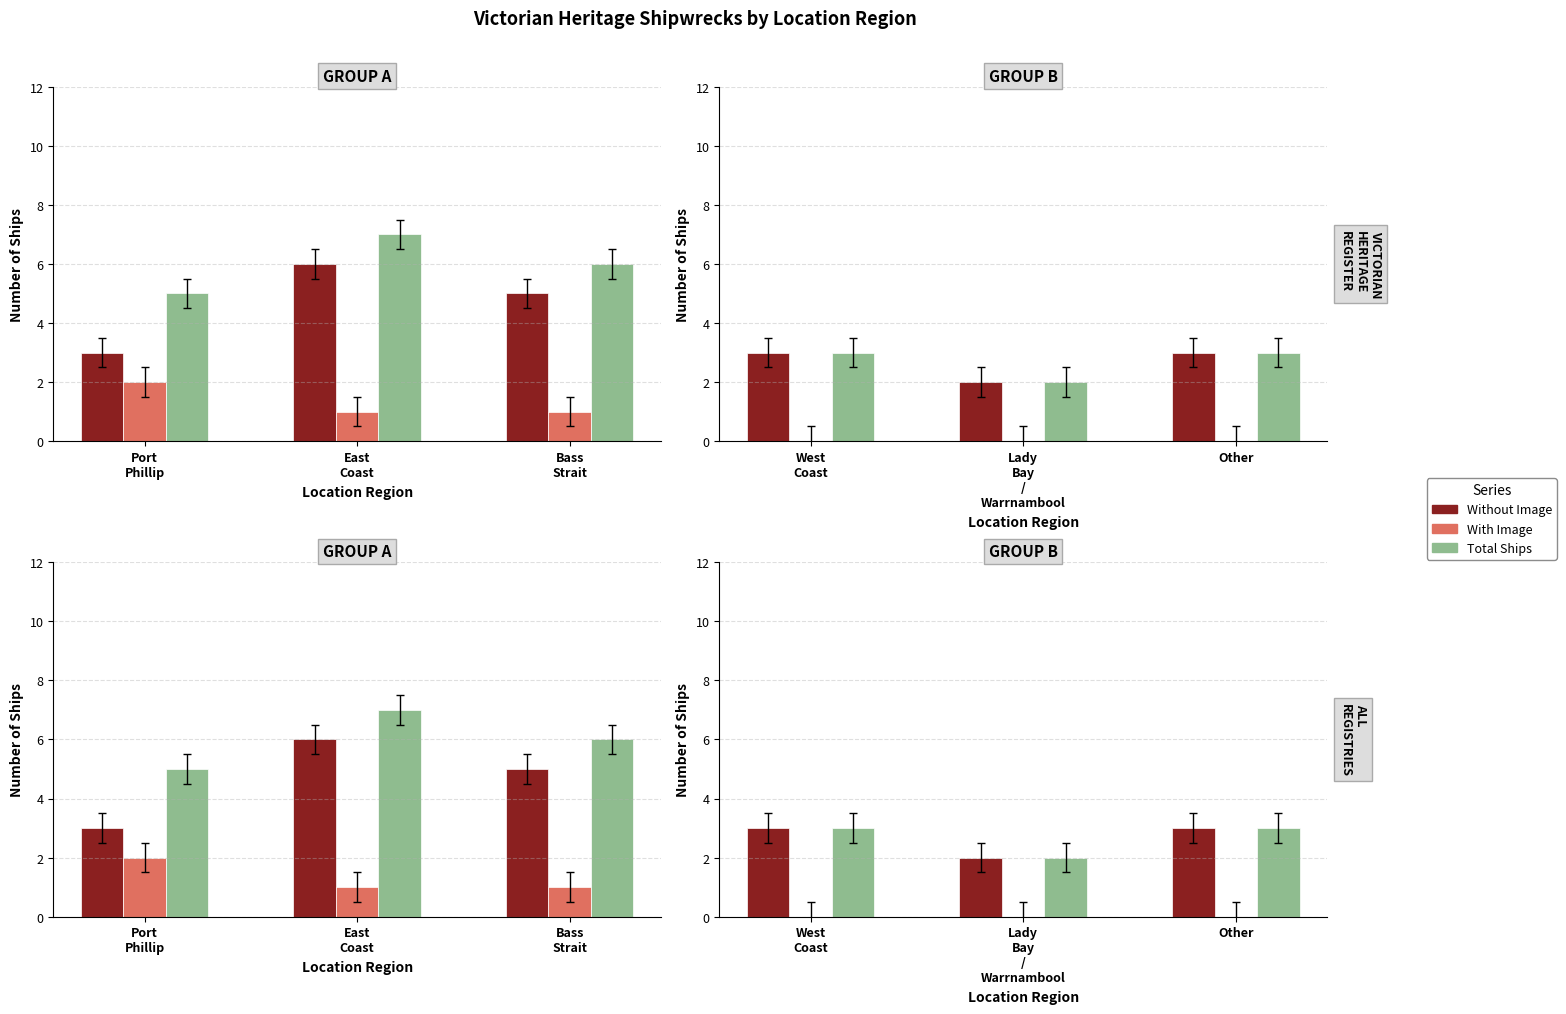

How many bars are there in each group?

3